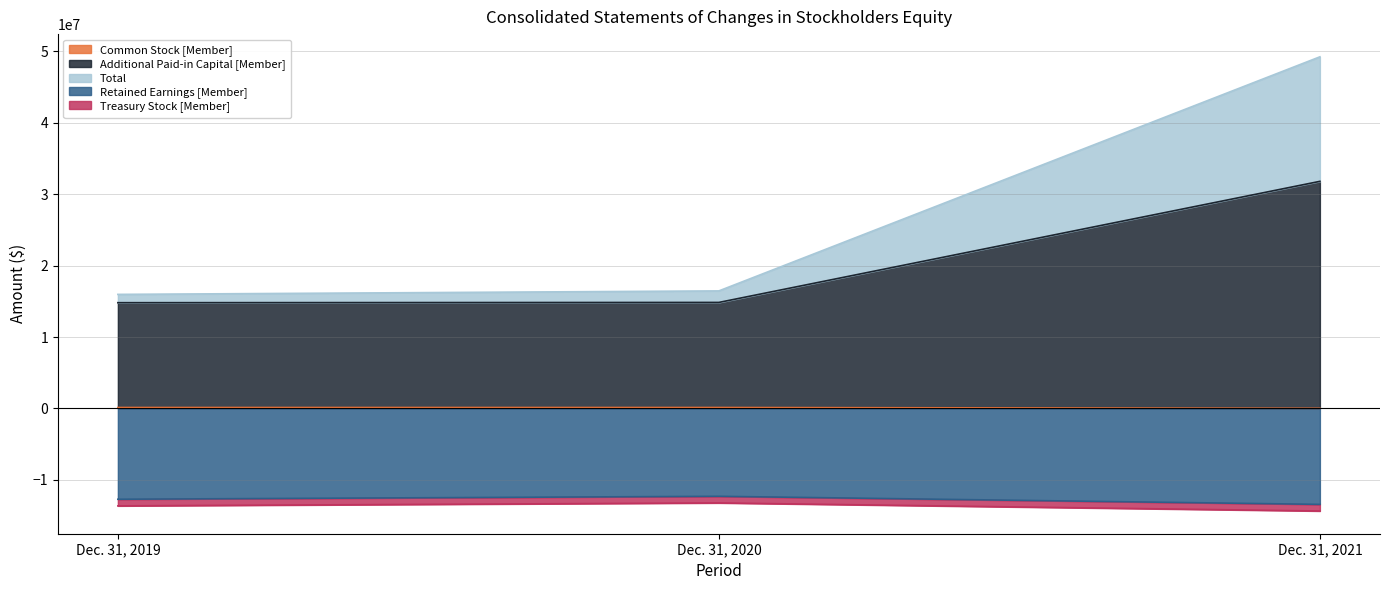

Which series has the largest total across all categories?

Total